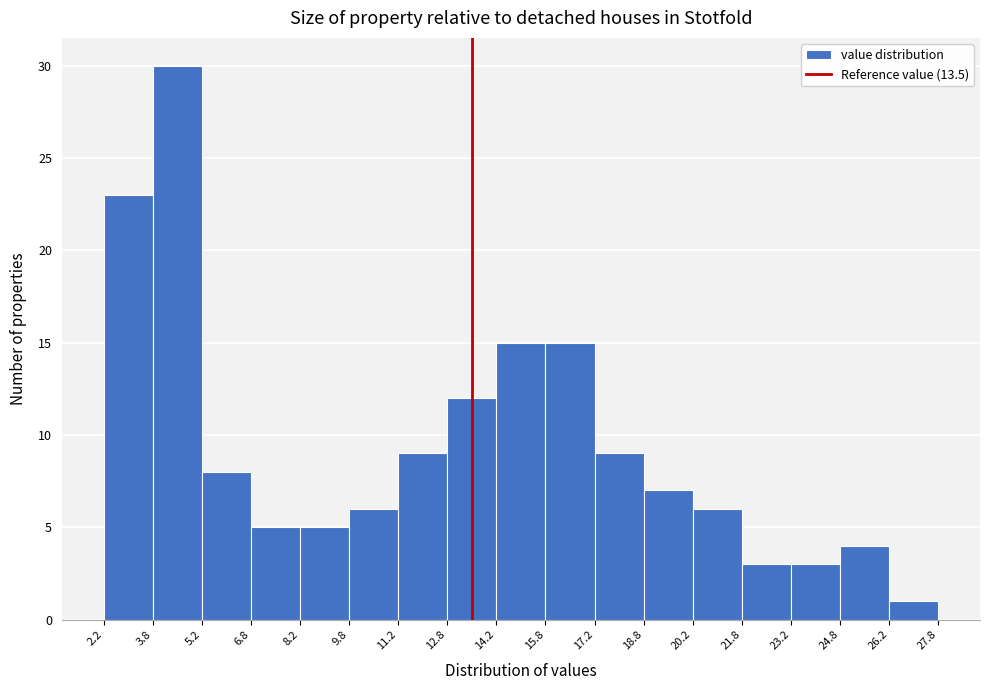

How tall is the bar that spans 14.2 to 15.8 on the x-axis? The values are not printed on the chart, so give them approximately, as read against the axis.

15